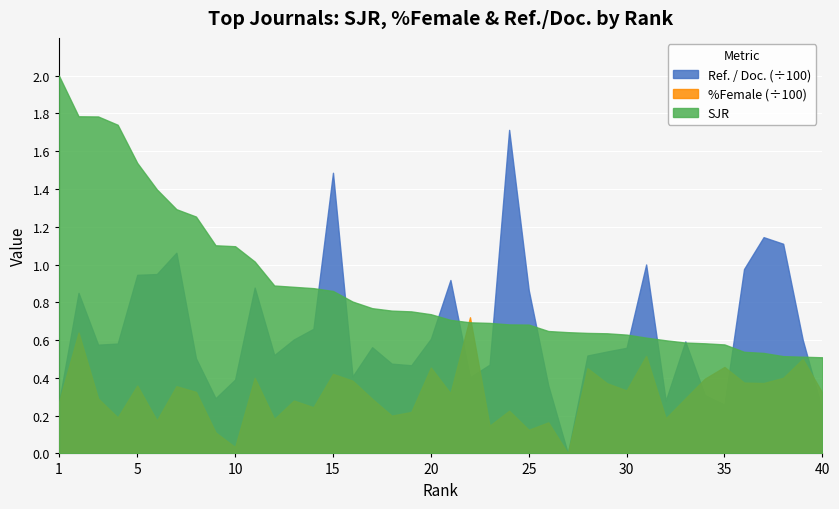

Is it true that %Female equals 18.2 at 12?

True